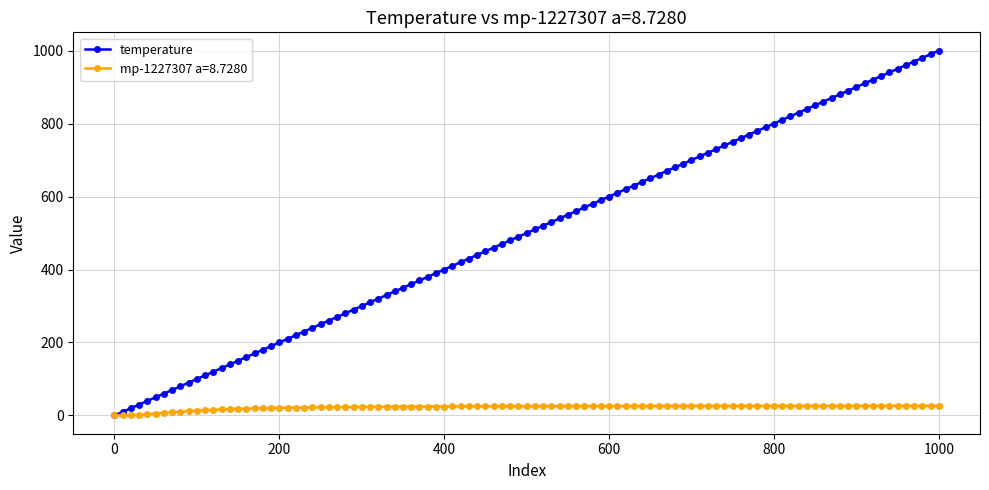

List the series in order of their peak value, lowest first.

mp-1227307 a=8.7280, temperature